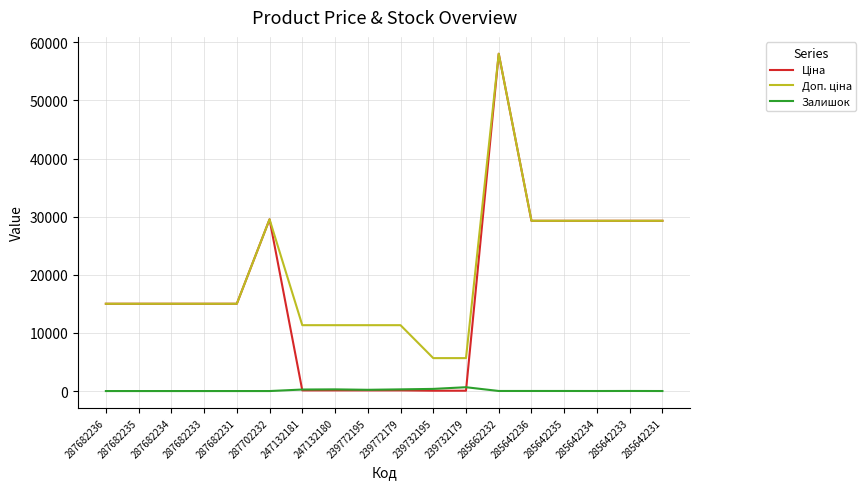

True or false: Залишок has a value of 0.0 at 287682233.

True